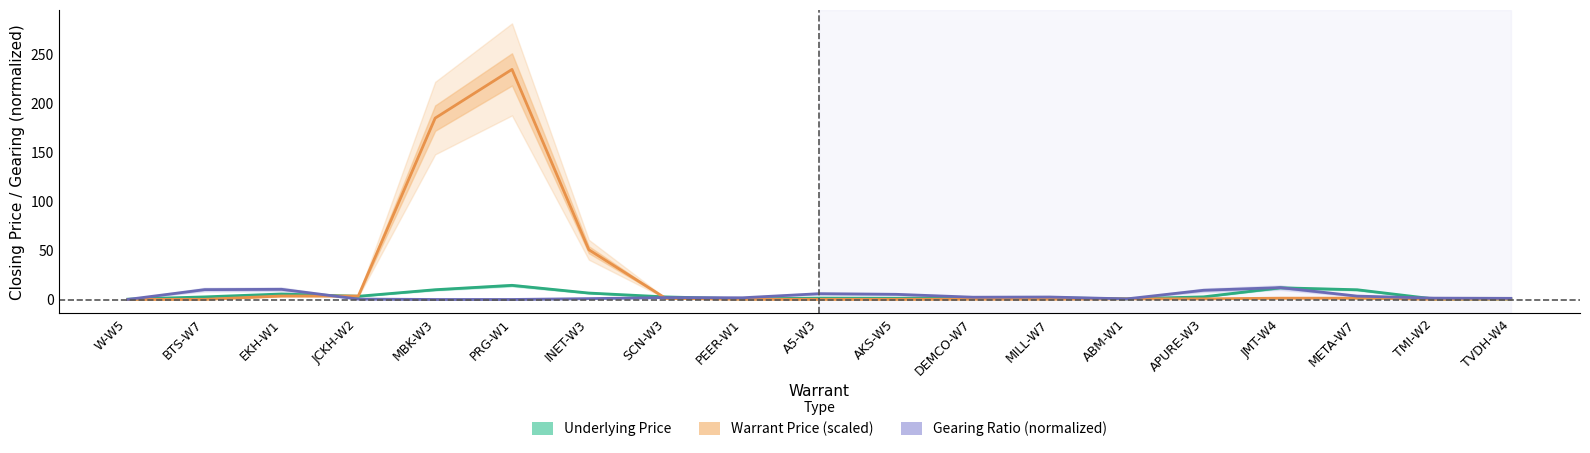

Rank the series at TVDH-W4 from lowest to highest value.

Warrant Price (scaled), Underlying Price, Gearing Ratio (normalized)